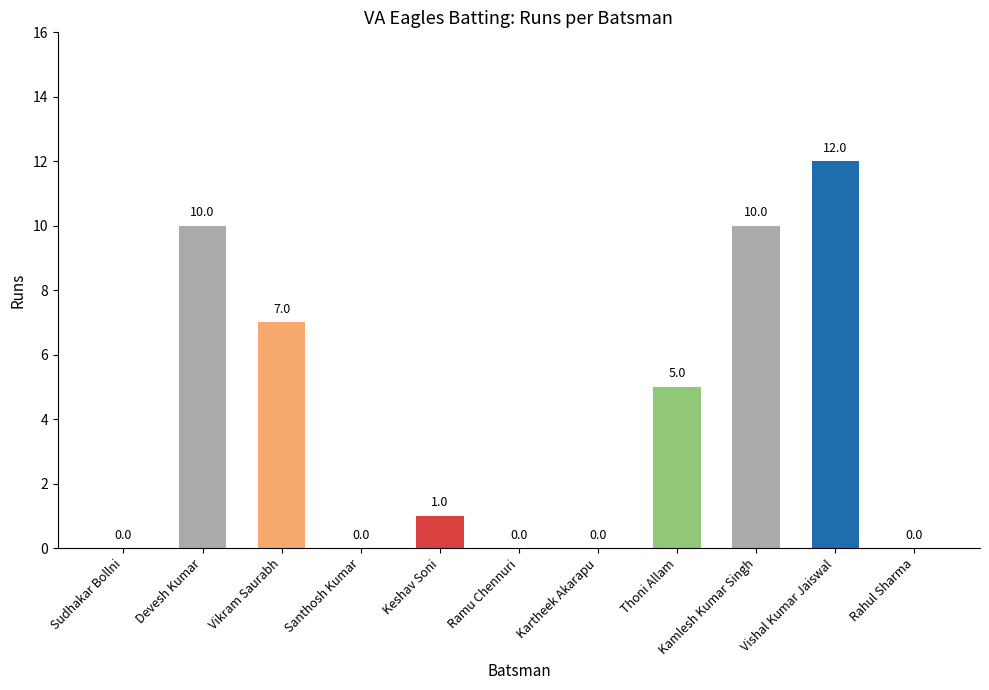

Which category has the highest value across all series?

Vishal Kumar Jaiswal